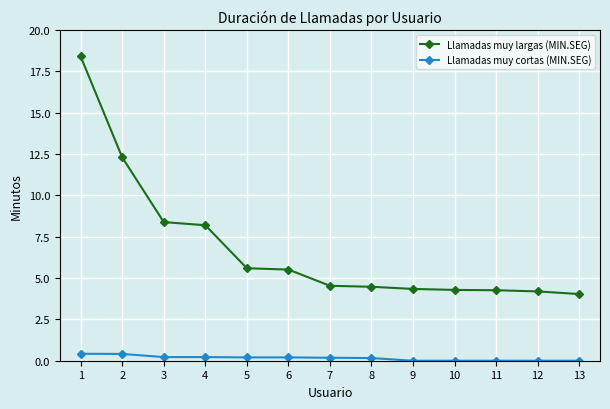

At which label is Llamadas muy largas (MIN.SEG) closest to 11?

2